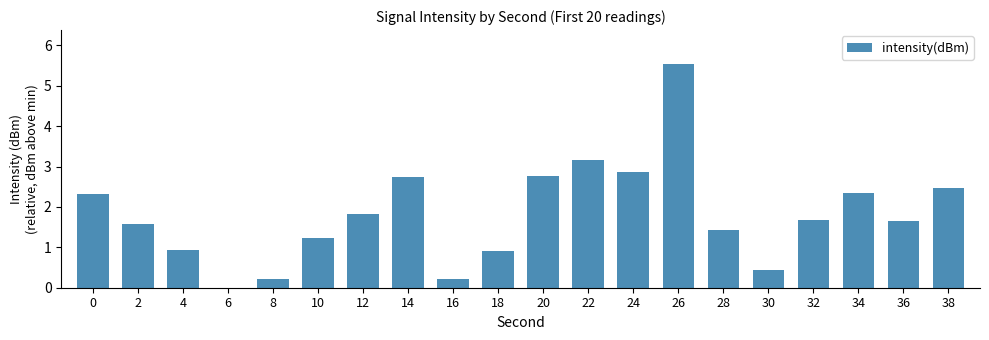

Count the number of values greater than 1.

14